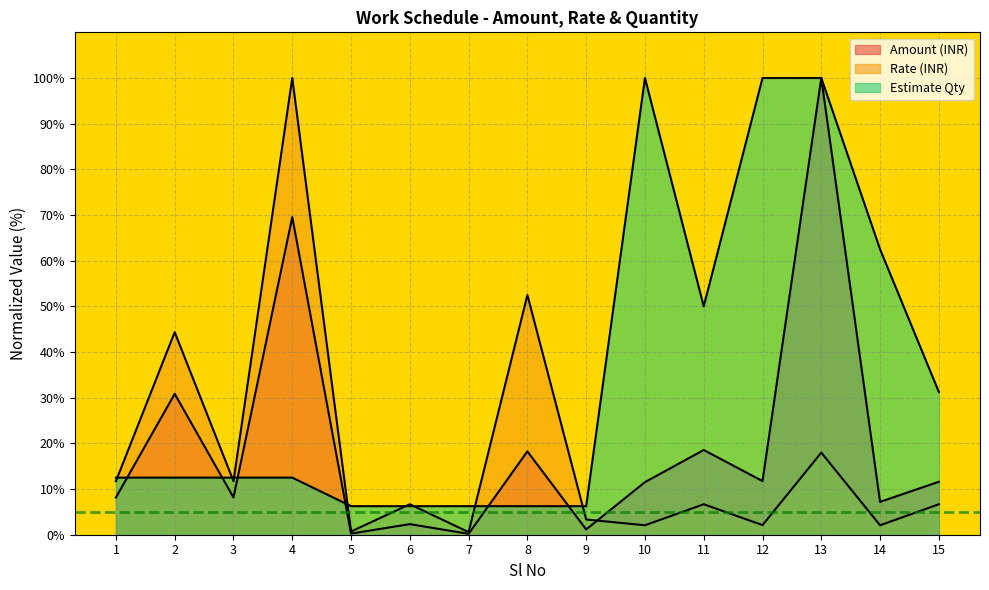

What is the value of the Estimate Qty point at the 2nd from the left?

12.5